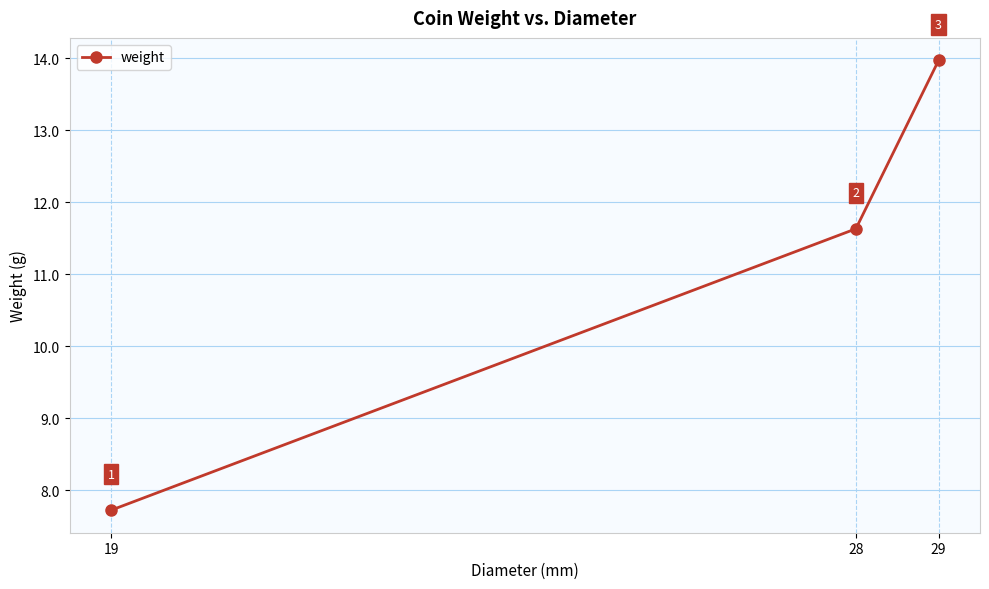

The value at 29 is 14.0. True or false?

True